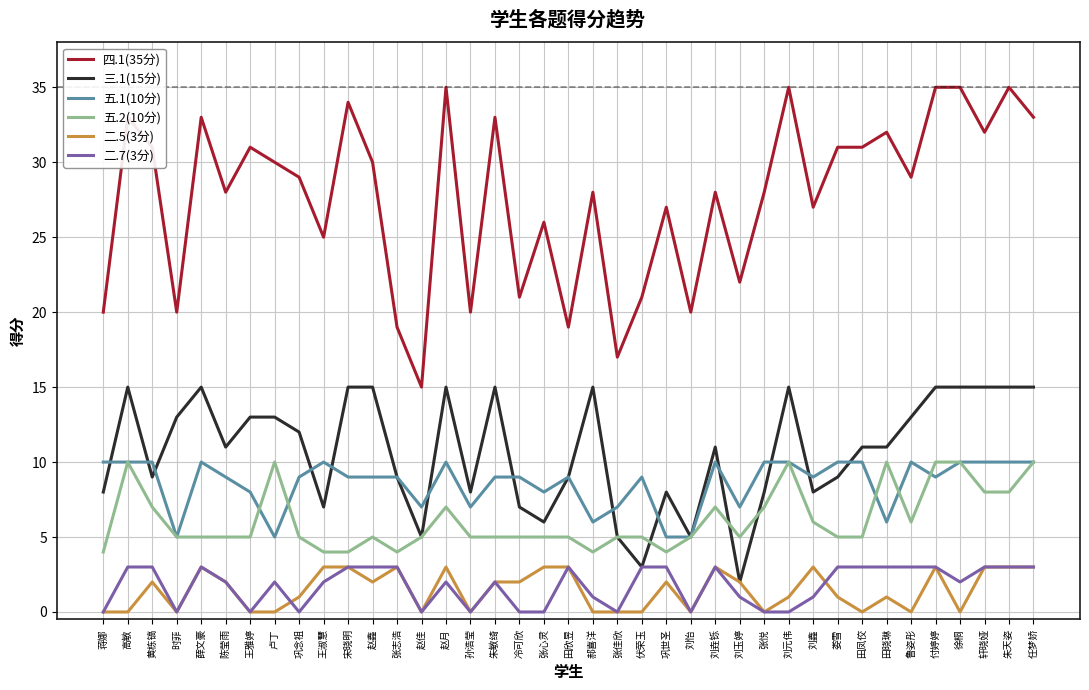

Reading right to left, what are all the values shown in this chart?

四.1(35分): 33	35	32	35	35	29	32	31	31	27	35	28	22	28	20	27	21	17	28	19	26	21	33	20	35	15	19	30	34	25	29	30	31	28	33	20	31	33	20
三.1(15分): 15	15	15	15	15	13	11	11	9	8	15	8	2	11	5	8	3	5	15	9	6	7	15	8	15	5	9	15	15	7	12	13	13	11	15	13	9	15	8
五.1(10分): 10	10	10	10	9	10	6	10	10	9	10	10	7	10	5	5	9	7	6	9	8	9	9	7	10	7	9	9	9	10	9	5	8	9	10	5	10	10	10
五.2(10分): 10	8	8	10	10	6	10	5	5	6	10	7	5	7	5	4	5	5	4	5	5	5	5	5	7	5	4	5	4	4	5	10	5	5	5	5	7	10	4
二.5(3分): 3	3	3	0	3	0	1	0	1	3	1	0	2	3	0	2	0	0	0	3	3	2	2	0	3	0	3	2	3	3	1	0	0	2	3	0	2	0	0
二.7(3分): 3	3	3	2	3	3	3	3	3	1	0	0	1	3	0	3	3	0	1	3	0	0	2	0	2	0	3	3	3	2	0	2	0	2	3	0	3	3	0